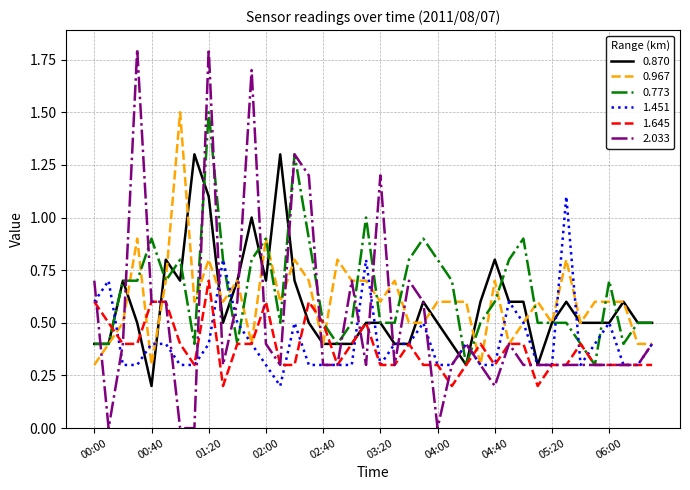

True or false: 2.033 has more than 1 interior local peaks.

True